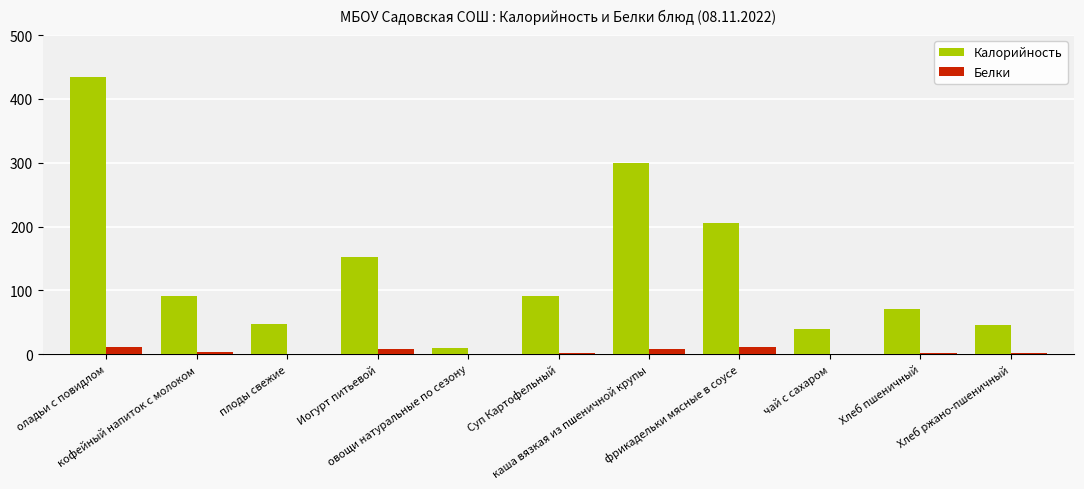

Which series has the largest total across all categories?

Калорийность